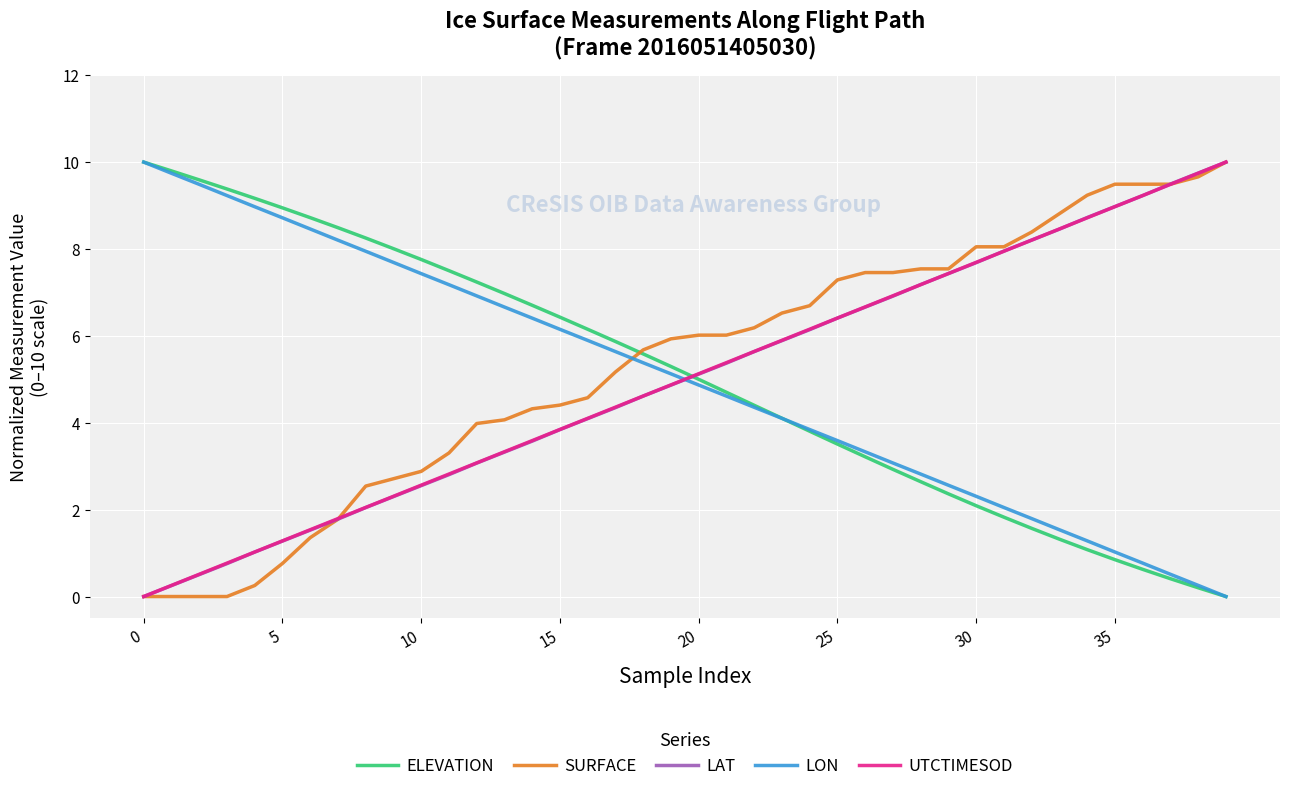

How many times do LON and LAT cross each other?

1